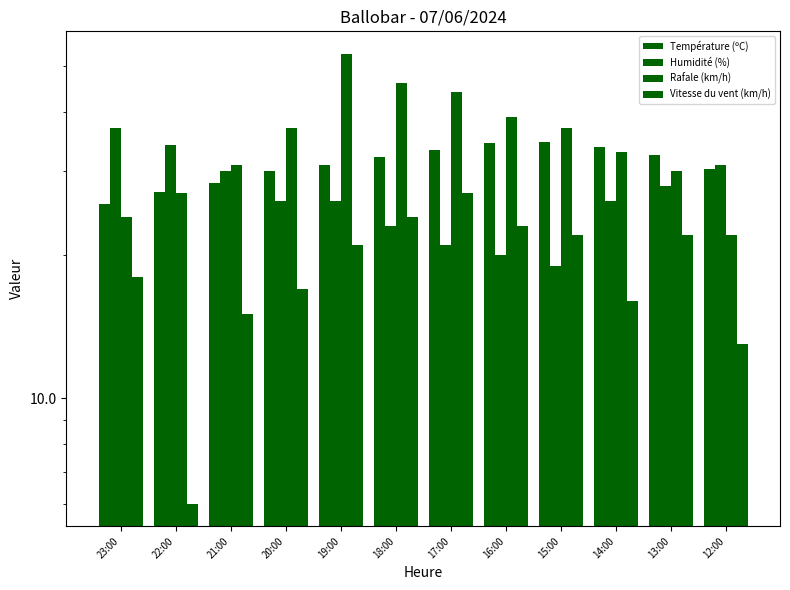

At 16:00, list the series in order from smallest to largest.

Humidité (%), Vitesse du vent (km/h), Température (ºC), Rafale (km/h)